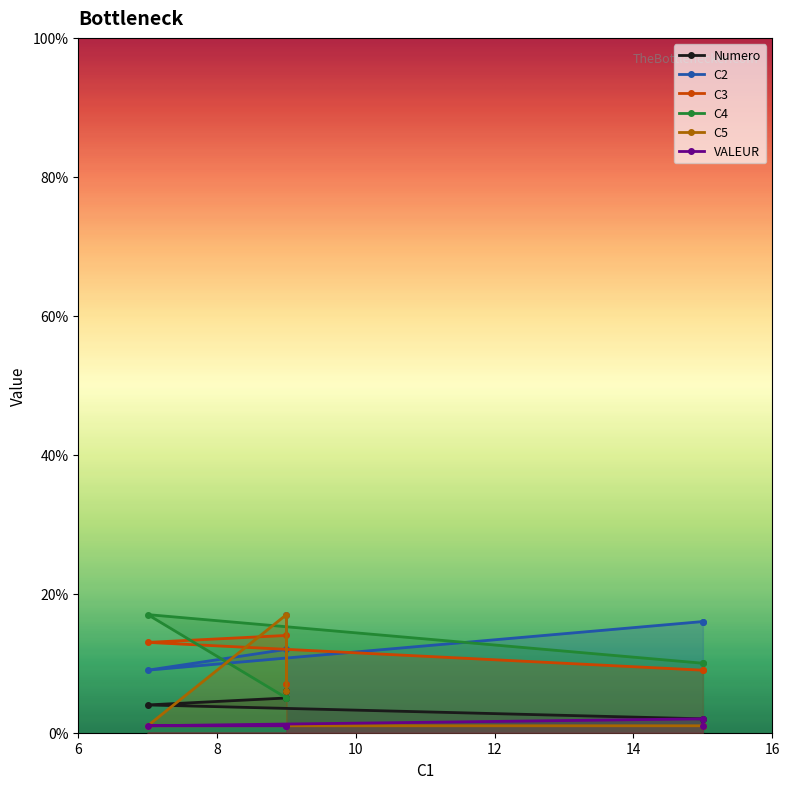

How many C2 values are between 12 and 16?

3